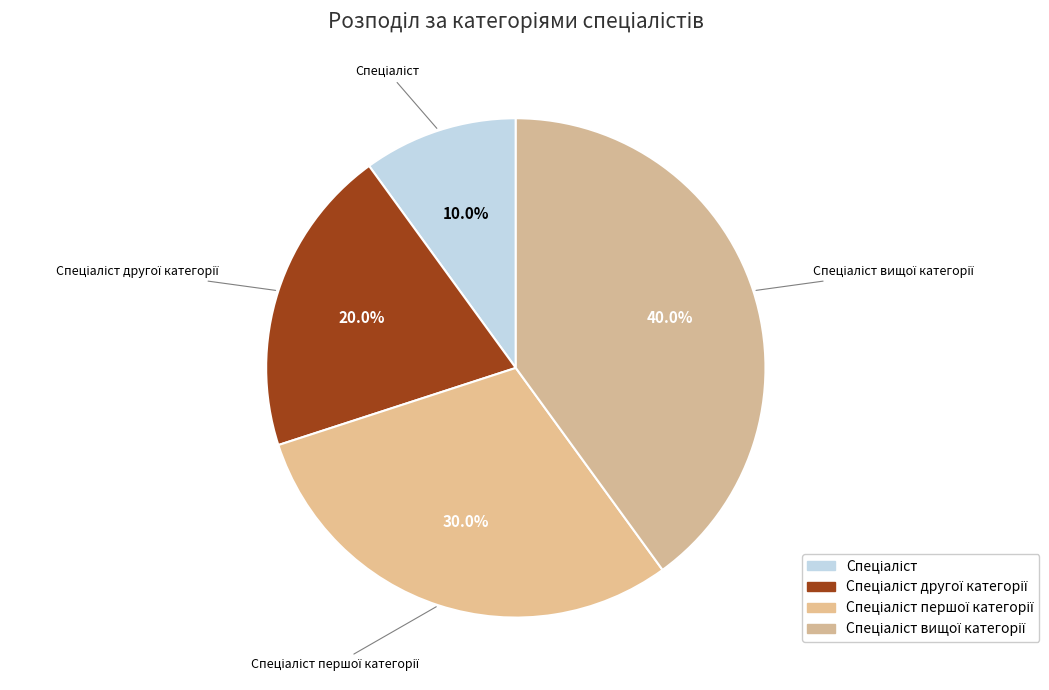

How many slices are in this pie chart?

4